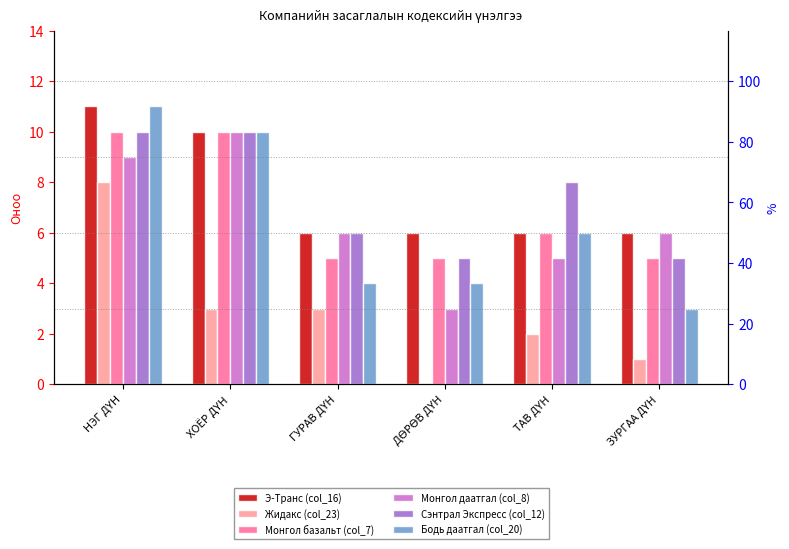

How many values in the Бодь даатгал (col_20) series exceed 6?

2